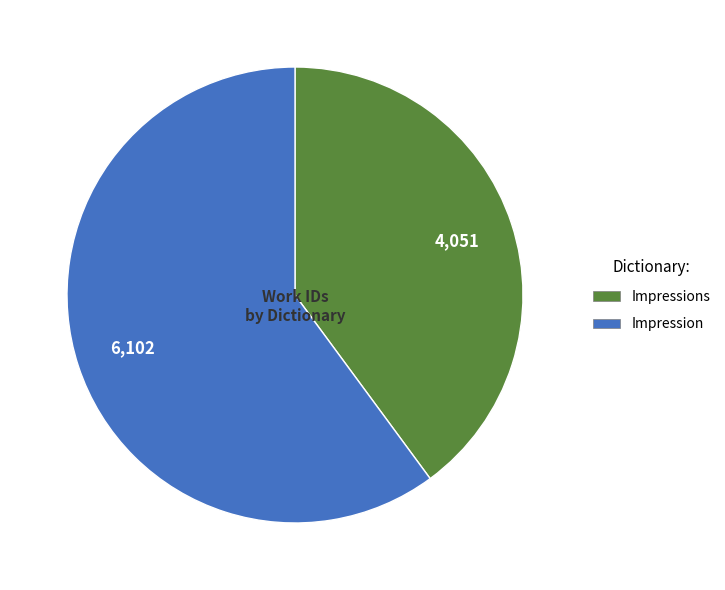

True or false: Impression accounts for 46% of the total.

False